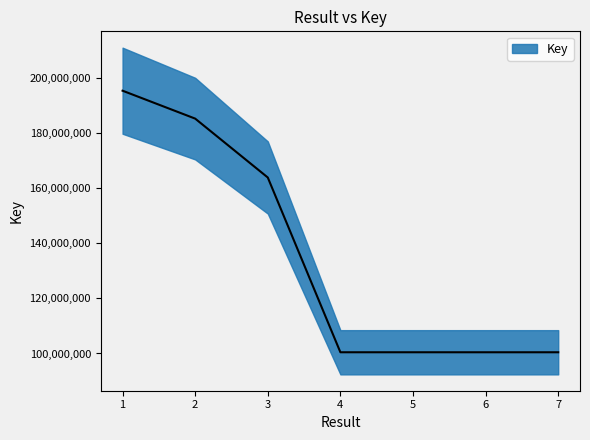

How many data points are less than 100443031?

3